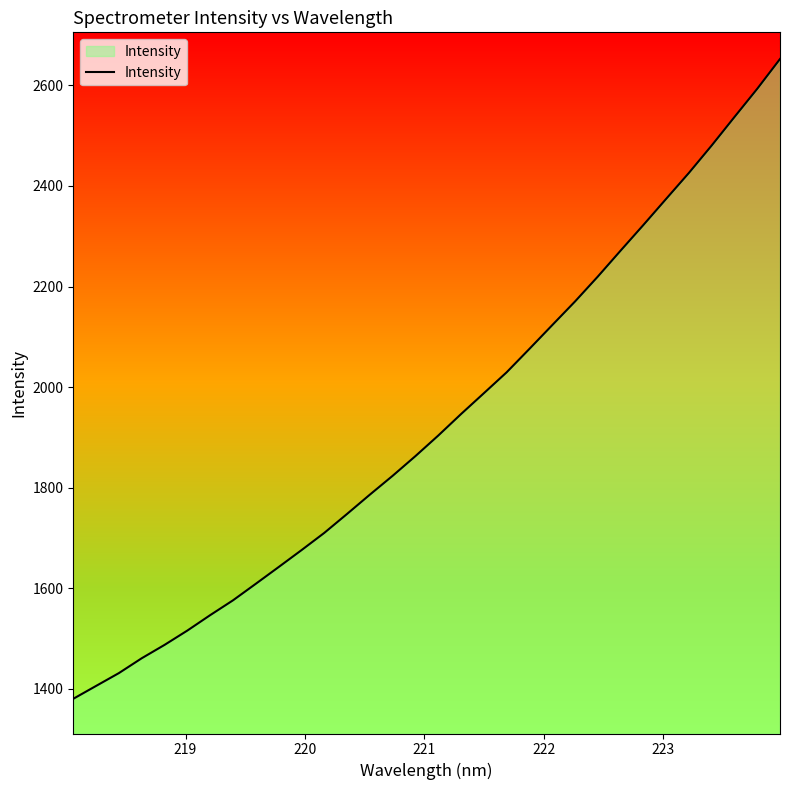

What is the greatest value displayed?

2652.5